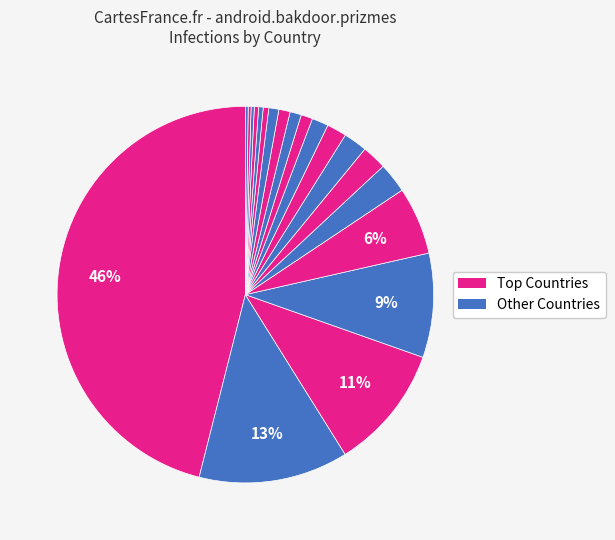

Count the number of slices in the pie.

20